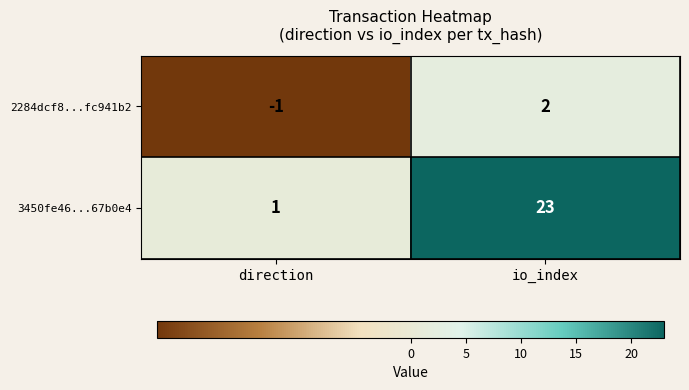

Count the number of data series in this chart.

2